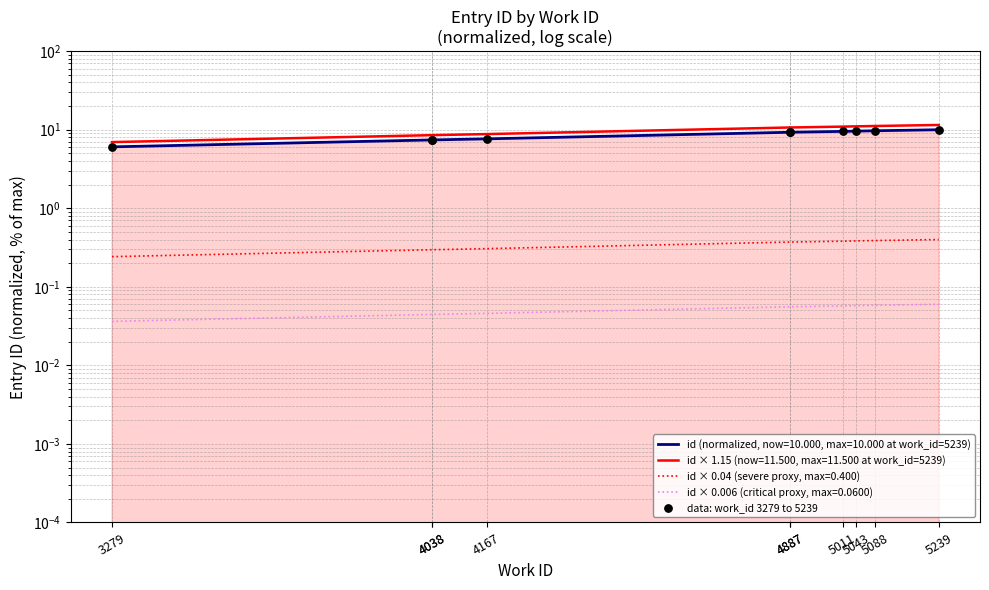

Approximately how many times larger is the value at 5088 compared to 4887?

1.0